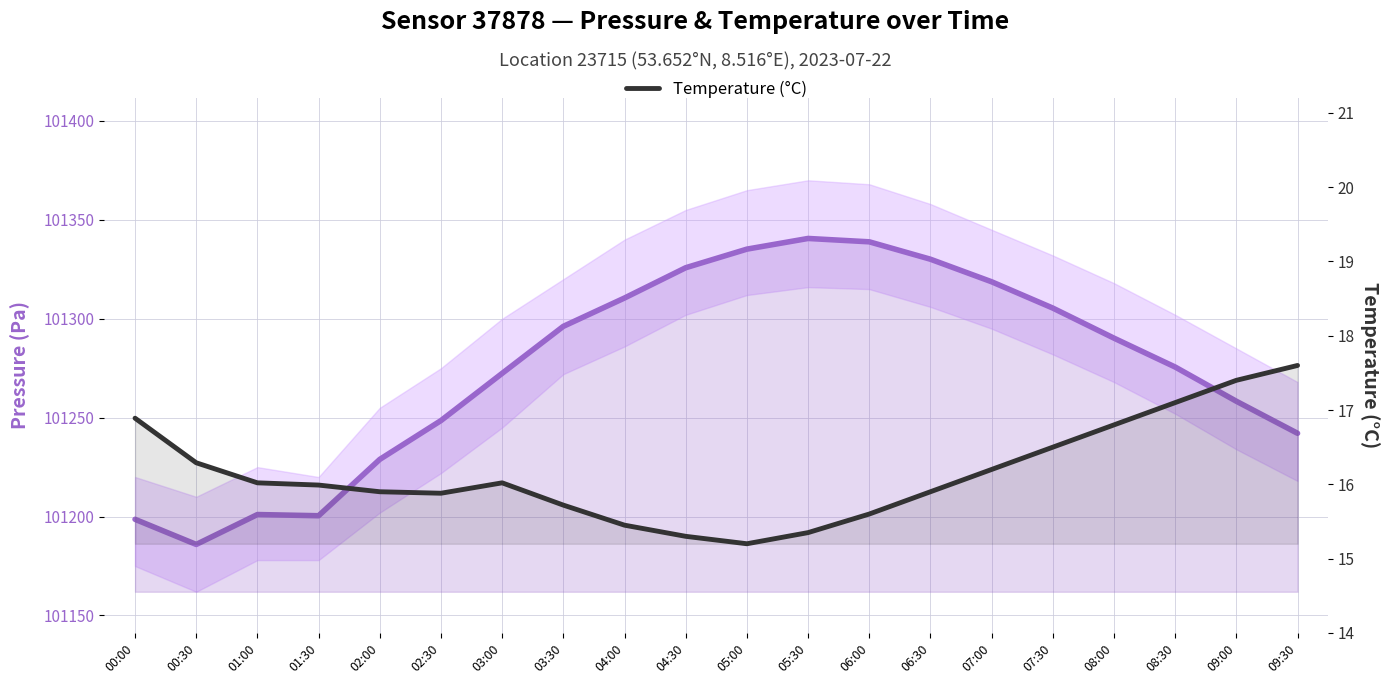

The Pressure (Pa) series shows 101228.9 at 02:00. True or false?

True